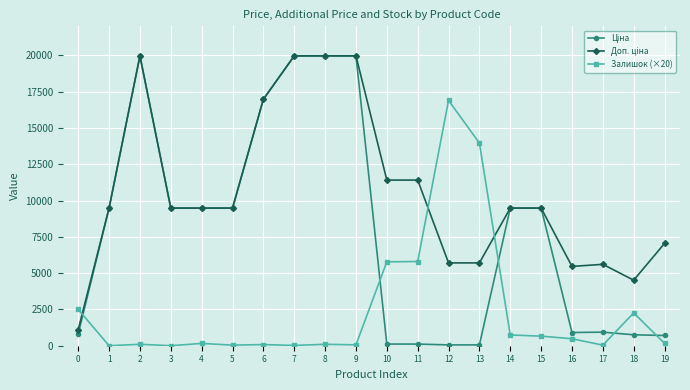

What is the maximum value shown in the chart?

19964.2